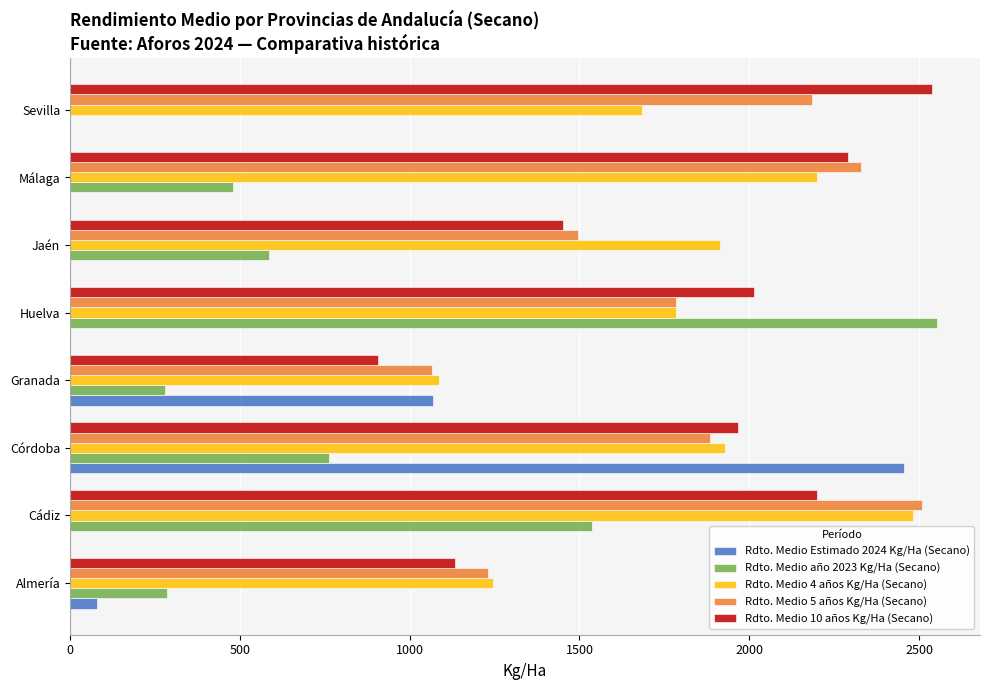

Which series changed the most between Córdoba and Jaén?

Rdto. Medio Estimado 2024 Kg/Ha (Secano)